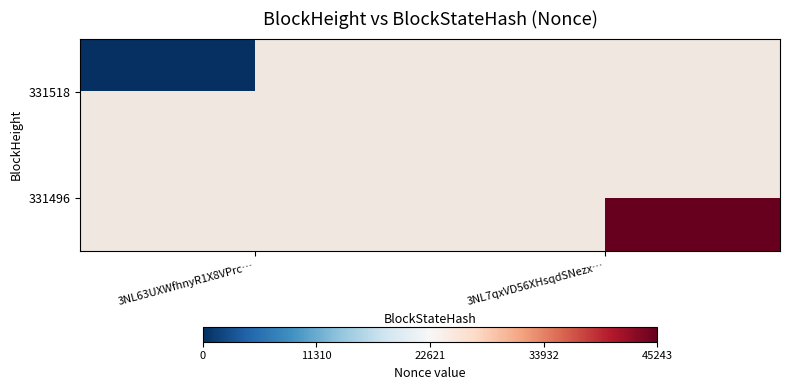

Count the number of categories in the chart.

2